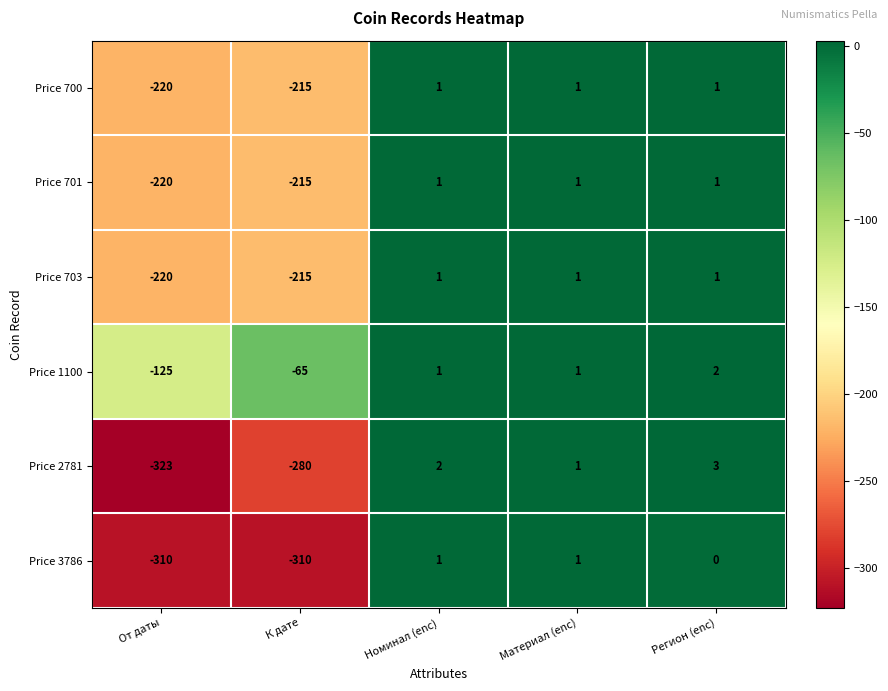

What is the sum of all Price 2781 values?

-597